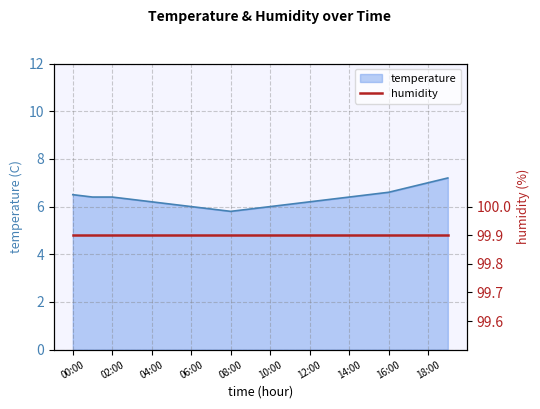

Reading right to left, list all the values displayed in this chart.

19:00=7.2	18:00=7.0	17:00=6.8	16:00=6.6	15:00=6.5	14:00=6.4	13:00=6.3	12:00=6.2	11:00=6.1	10:00=6.0	09:00=5.9	08:00=5.8	07:00=5.9	06:00=6.0	05:00=6.1	04:00=6.2	03:00=6.3	02:00=6.4	01:00=6.4	00:00=6.5